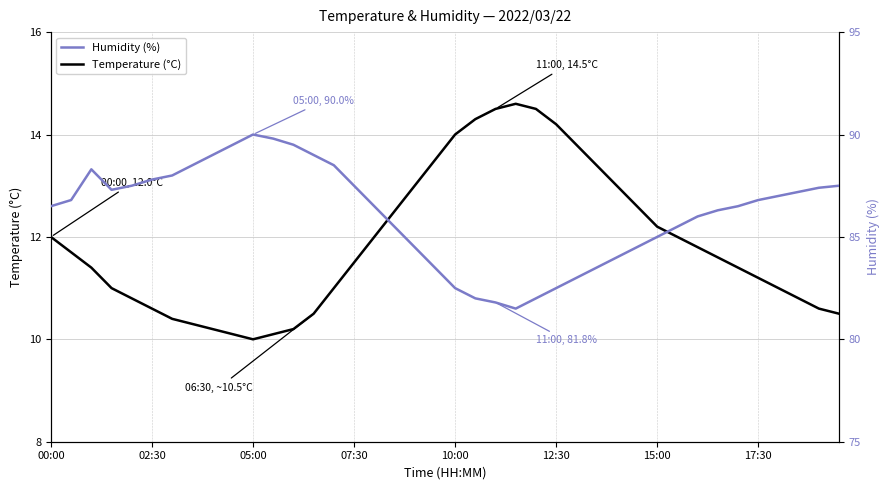

Where does the Humidity (%) series first go above 86?

00:00